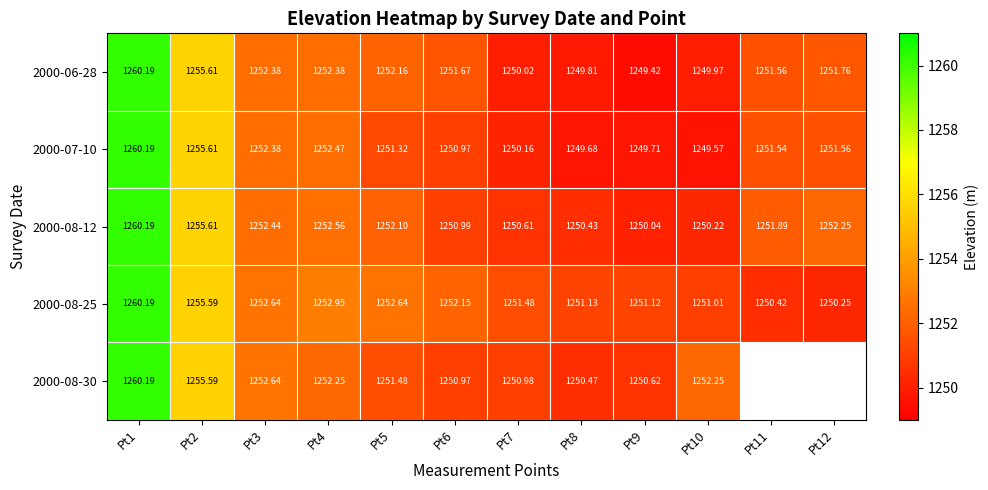

Which label corresponds to the largest value in the chart?

Pt1